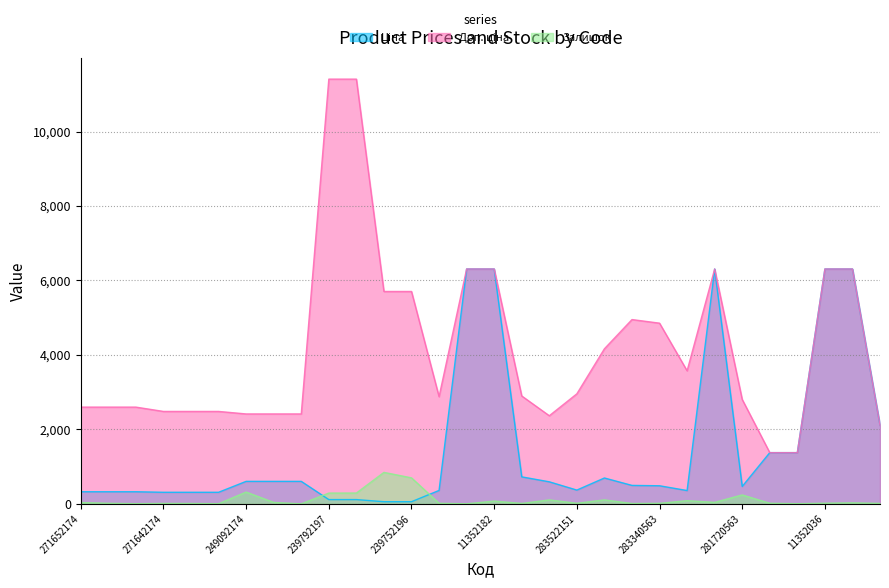

True or false: Залишок and Доп. ціна cross at least once.

False